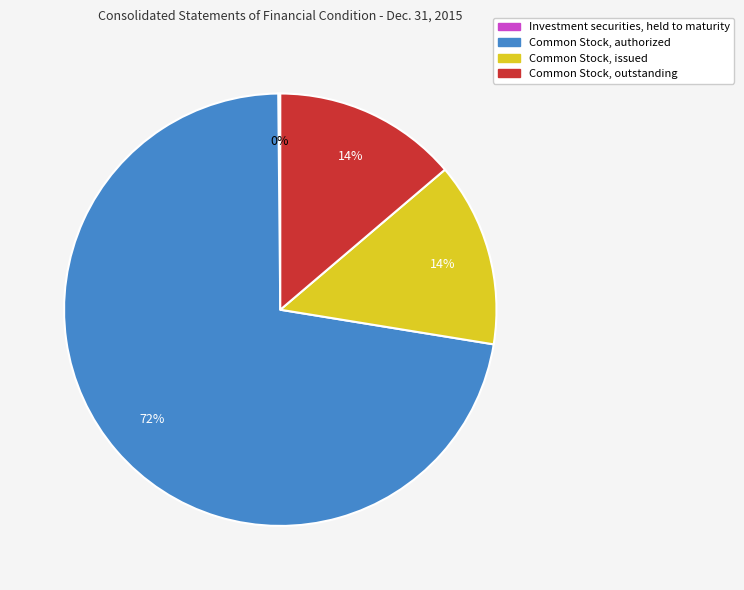

To the nearest percent, what is the difference between the largest and smallest slice percentages?

72%